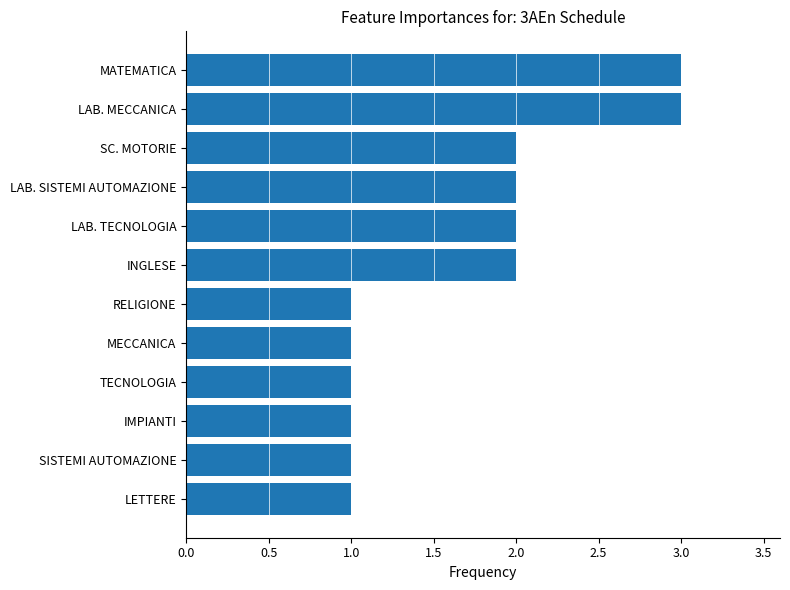

What is the greatest value displayed?

3